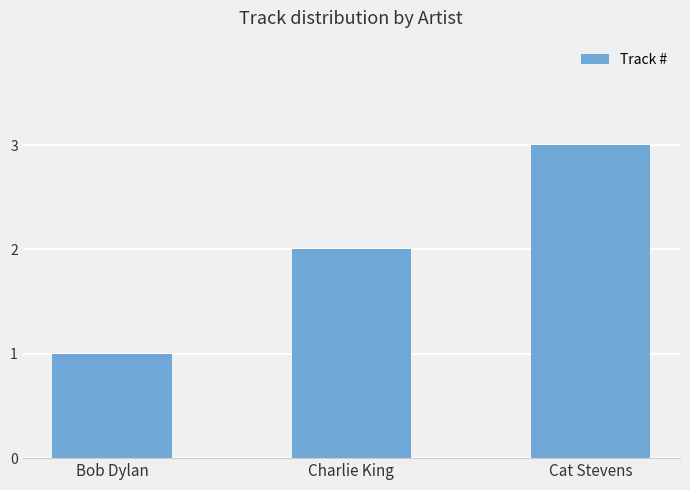

What is the difference between the values at Cat Stevens and Bob Dylan?

2